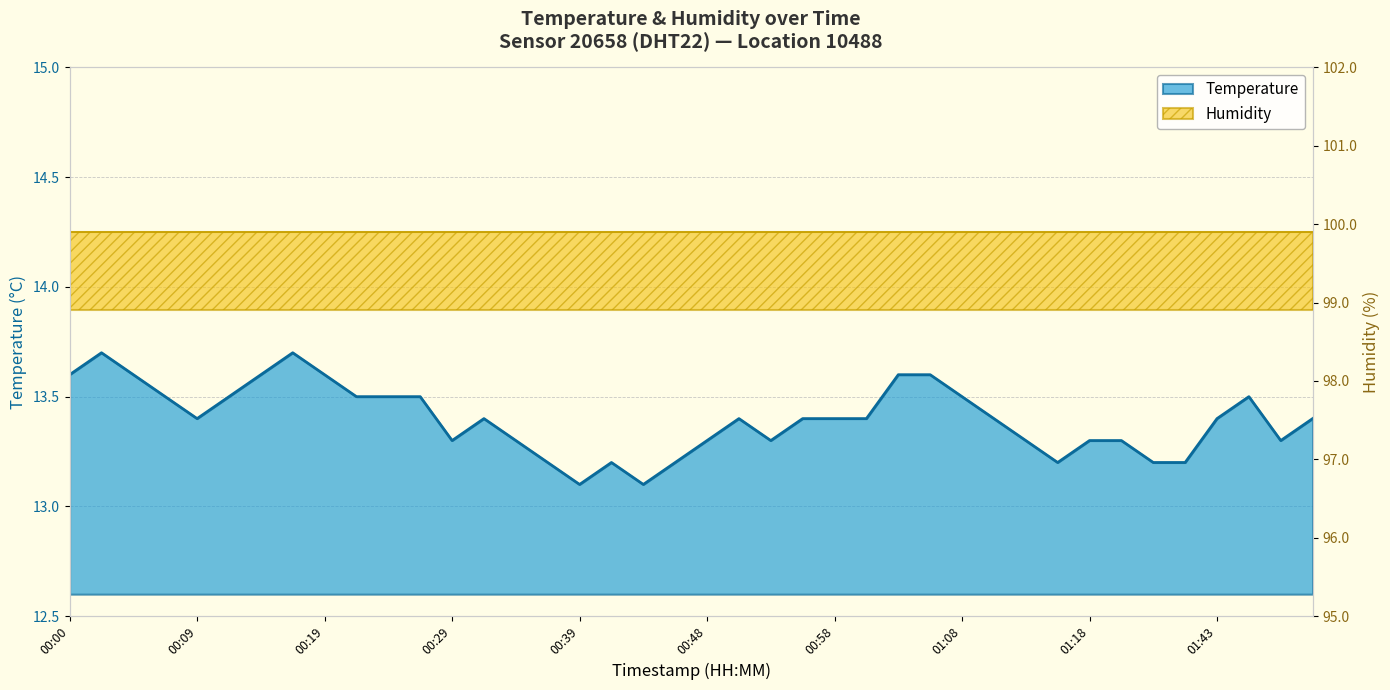

At which category does the data reach its first local valley?

00:09